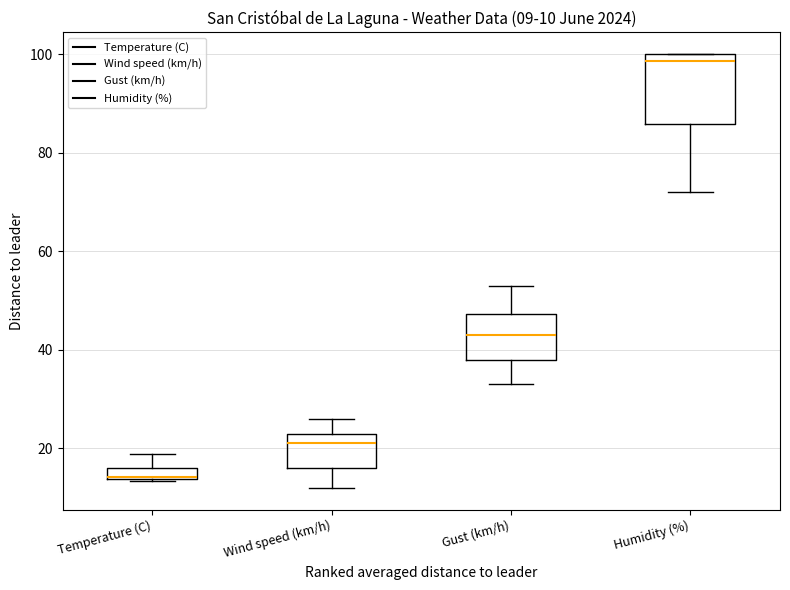

Which box is the tallest, from its lower edge to its upper edge?

Humidity (%)